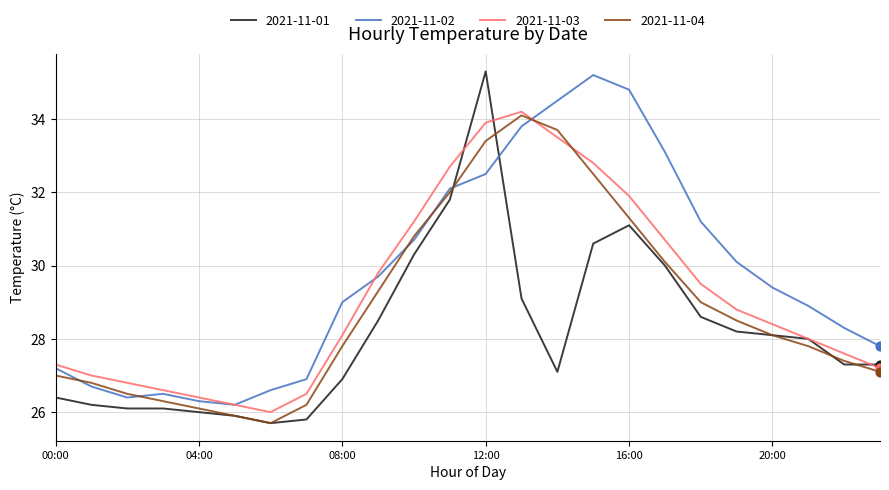

Which series has the largest total across all categories?

2021-11-02